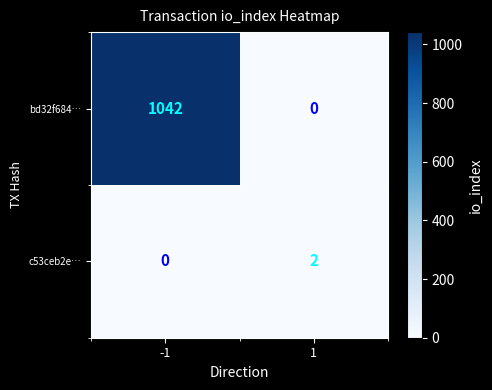

Which series has the widest spread of values?

bd32f684…